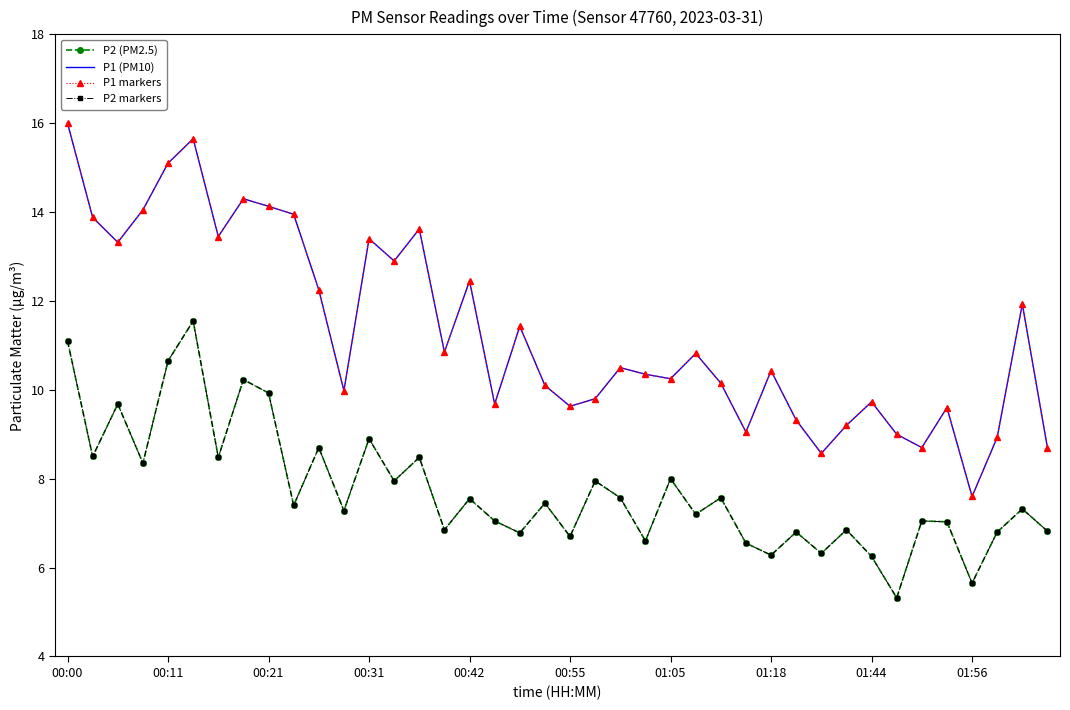

What is the value of the P1 (PM10) point at the 30th from the left?

9.3